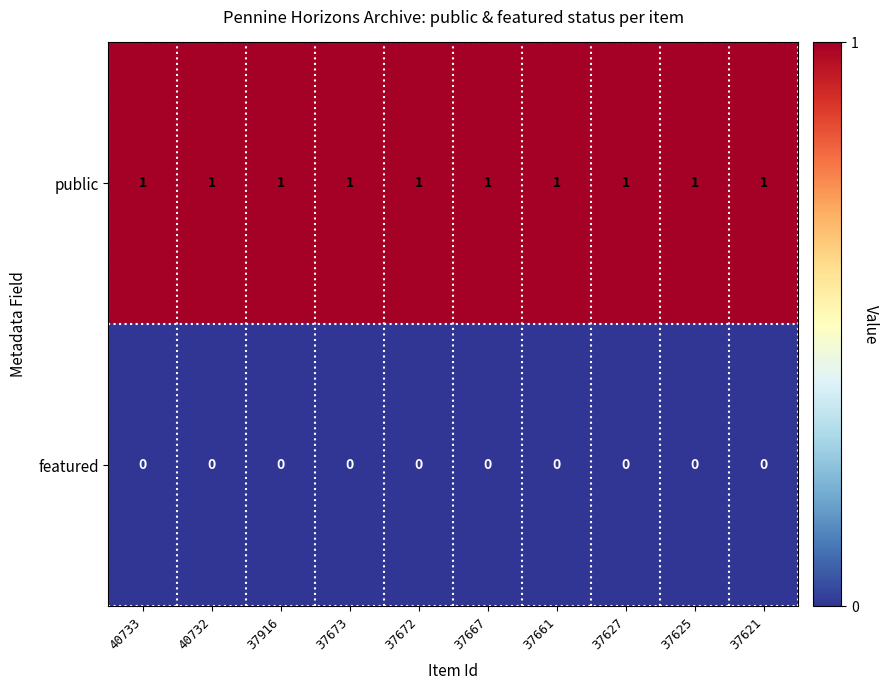

Rank the series by their average value, from highest to lowest.

public, featured